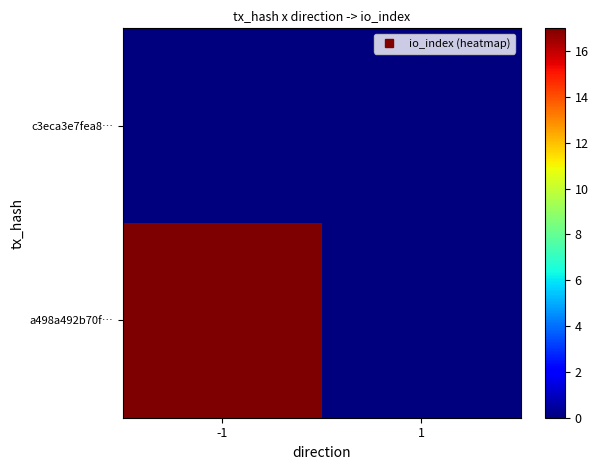

Reading left to right, extract all data points from this chart.

c3eca3e7fea8…: -1=0	1=0
a498a492b70f…: -1=17	1=0